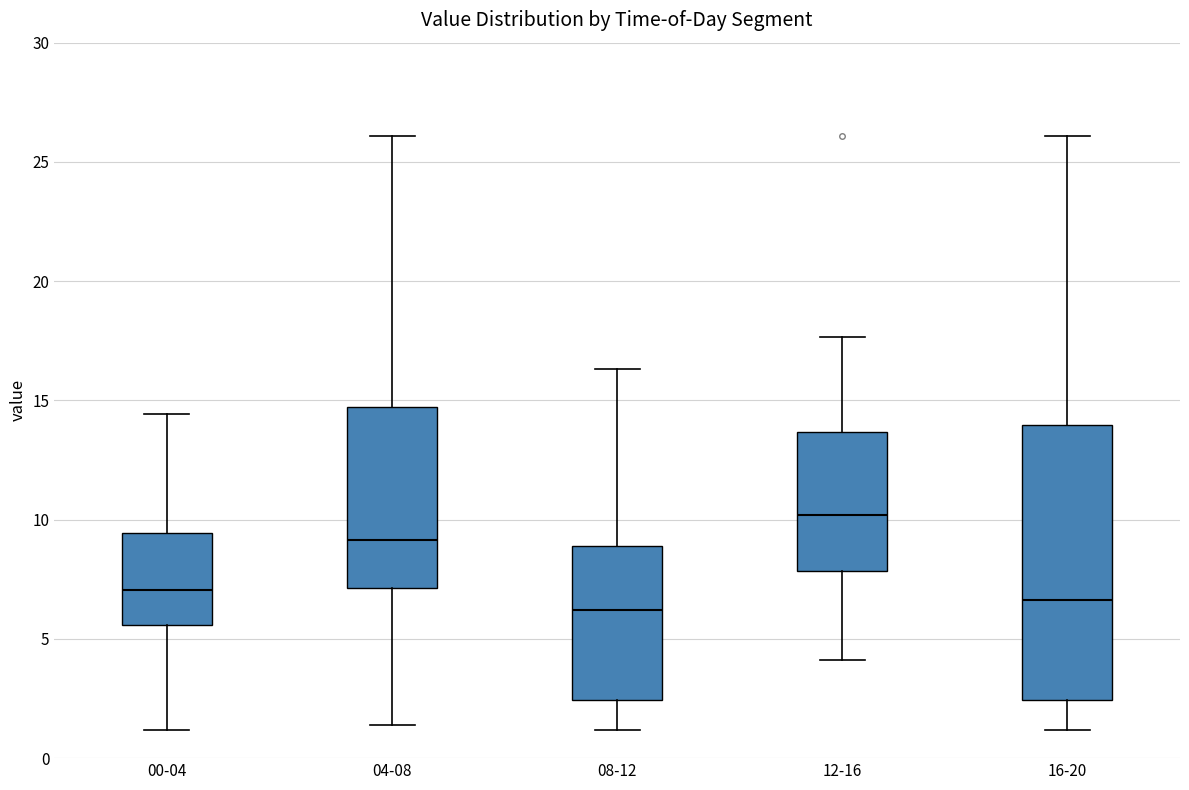

Where does the lower whisker of the box for 00-04 end on the y-axis? The values are not printed on the chart, so give them approximately, as read against the axis.

1.0